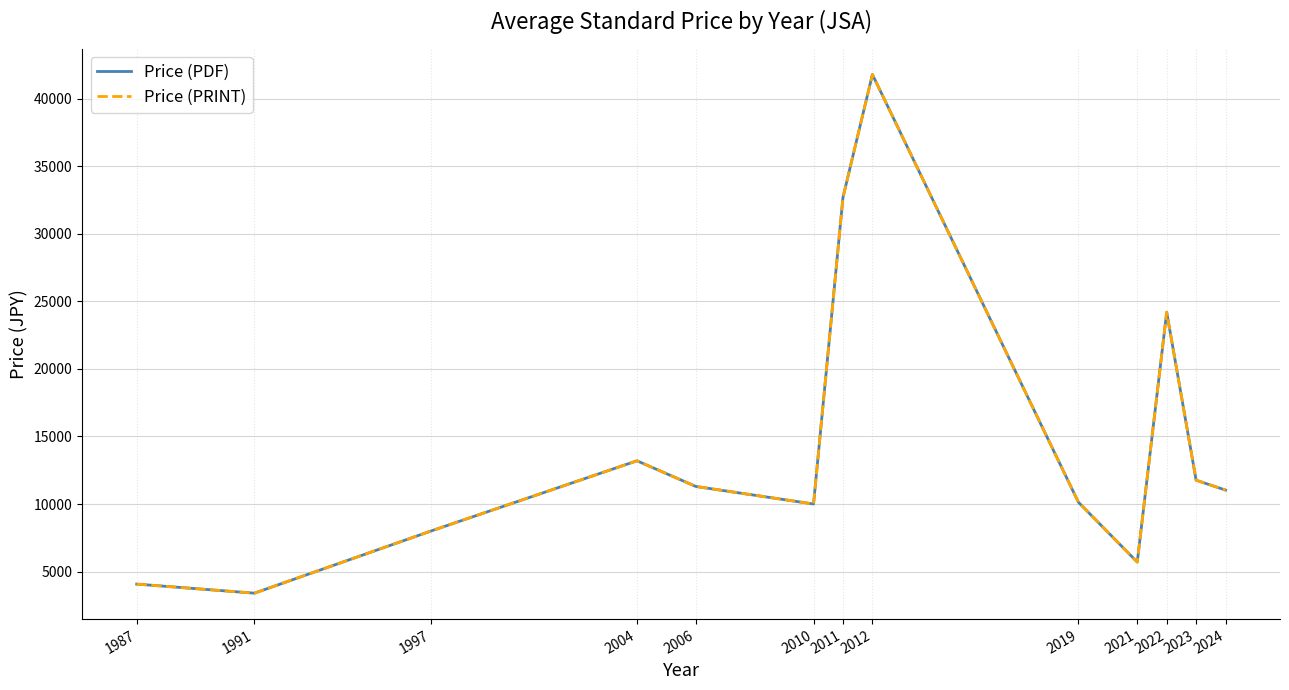

True or false: Price (PRINT) has a value of 5435.2 at 1987.

False